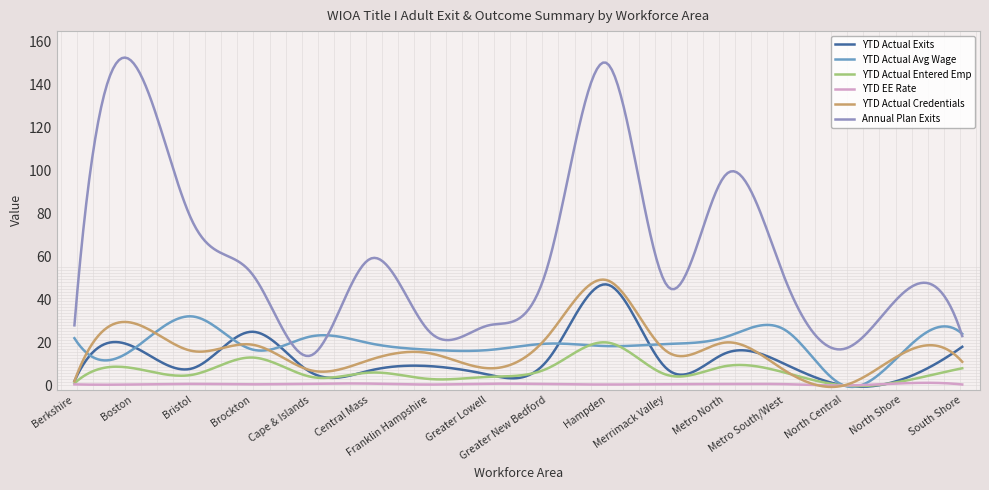

What is the greatest value displayed?

152.7